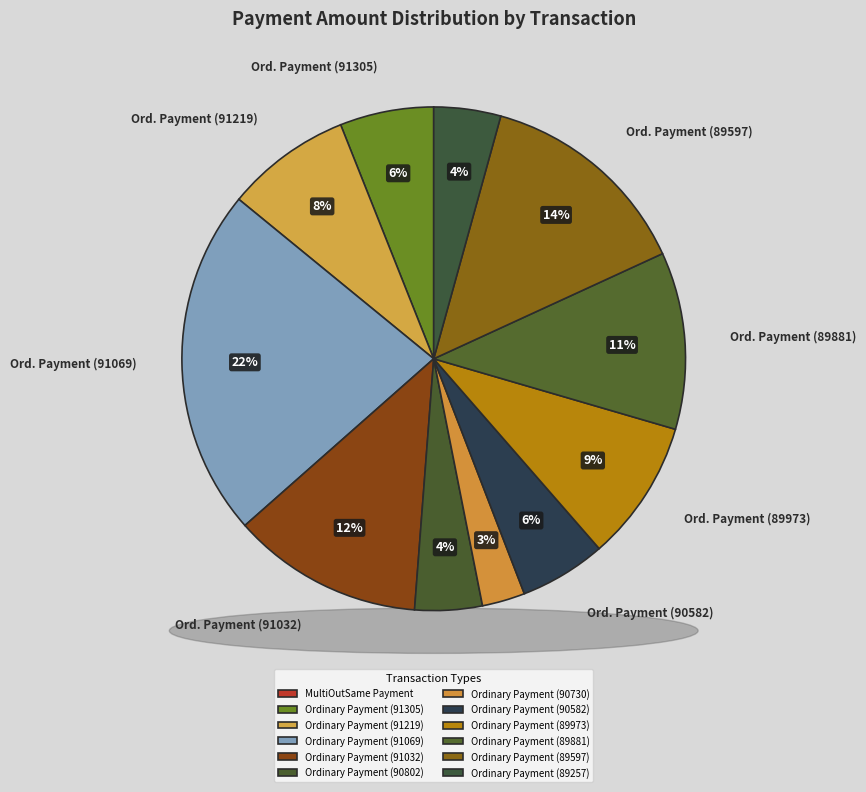

Is there any slice that represents more than half of the pie?

No